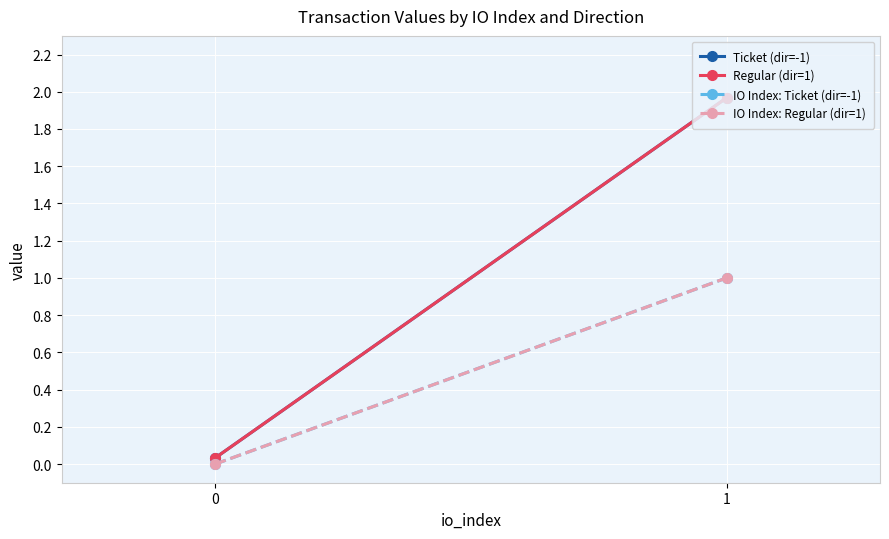

What is the difference between the Regular (dir=1) values at 0 and 1?

1.9